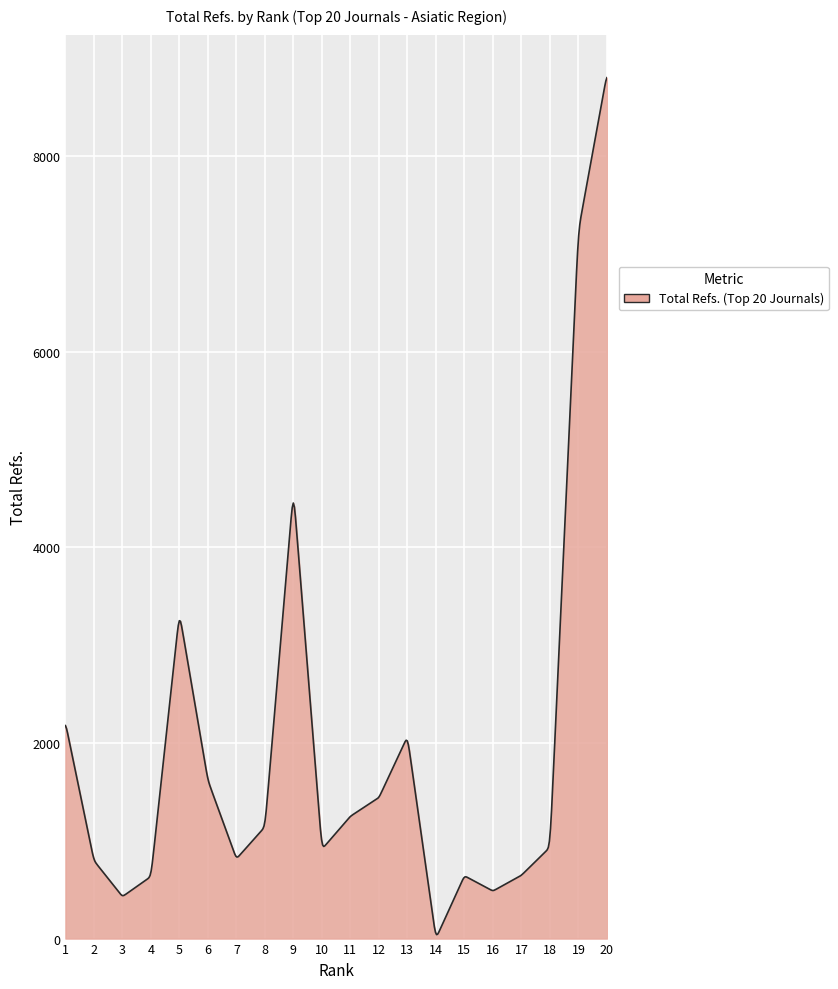

What is the greatest value displayed?

8801.6